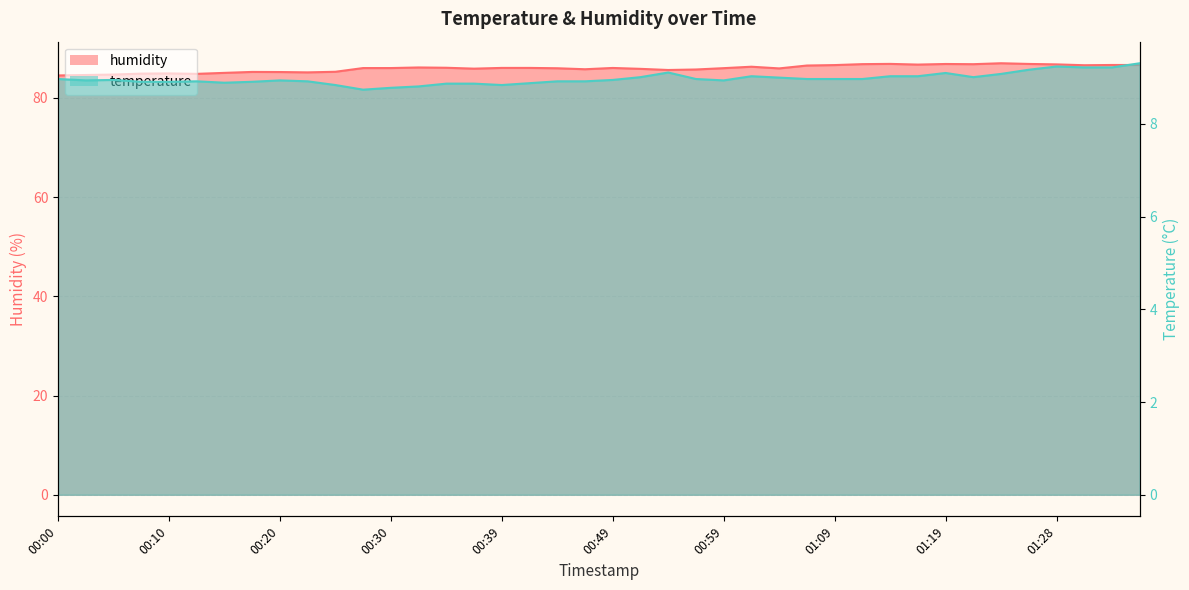

Reading right to left, what are all the values shown in this chart?

temperature: 9.3	9.2	9.2	9.2	9.2	9.1	9.0	9.1	9.0	9.0	9.0	9.0	9.0	9.0	9.0	8.9	9.0	9.1	9.0	8.9	8.9	8.9	8.9	8.8	8.9	8.9	8.8	8.8	8.7	8.8	8.9	8.9	8.9	8.9	8.9	8.9	8.9	8.9	8.9	9.0
humidity: 86.6	86.6	86.6	86.7	86.8	87.0	86.8	86.8	86.7	86.8	86.8	86.6	86.5	85.9	86.3	86.0	85.7	85.6	85.8	86.0	85.8	86.0	86.0	86.0	85.9	86.1	86.1	86.0	86.0	85.2	85.1	85.2	85.2	85.0	84.8	84.9	84.9	84.7	84.6	84.5